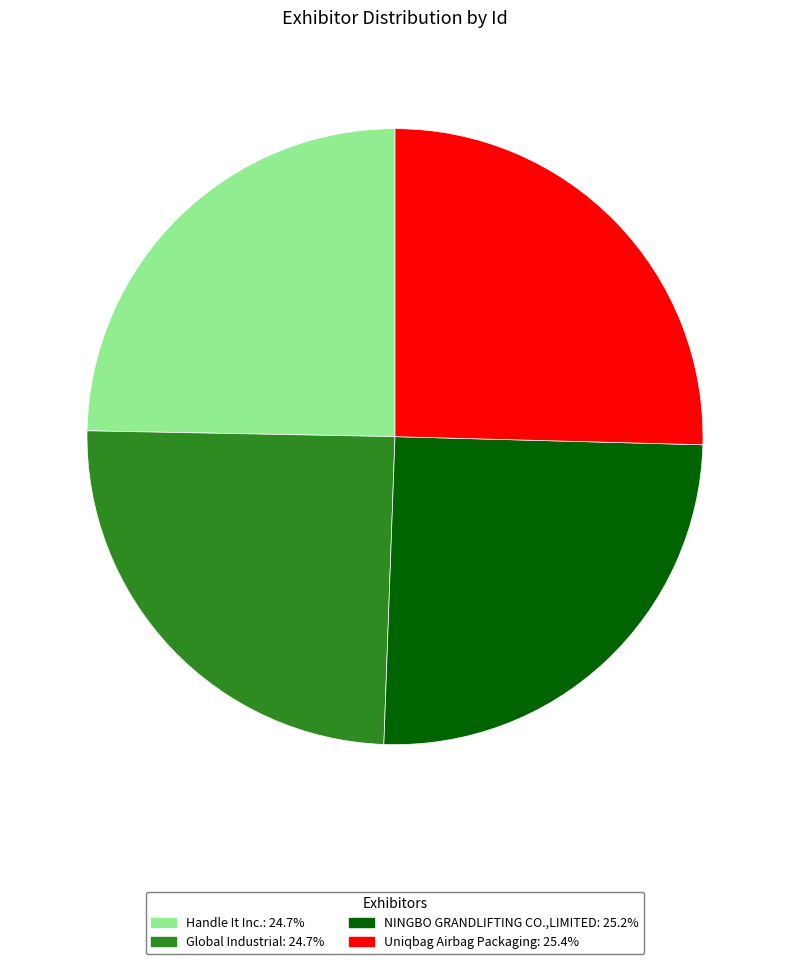

Approximately how many times larger is the value at Uniqbag Airbag Packaging compared to Global Industrial?

1.0